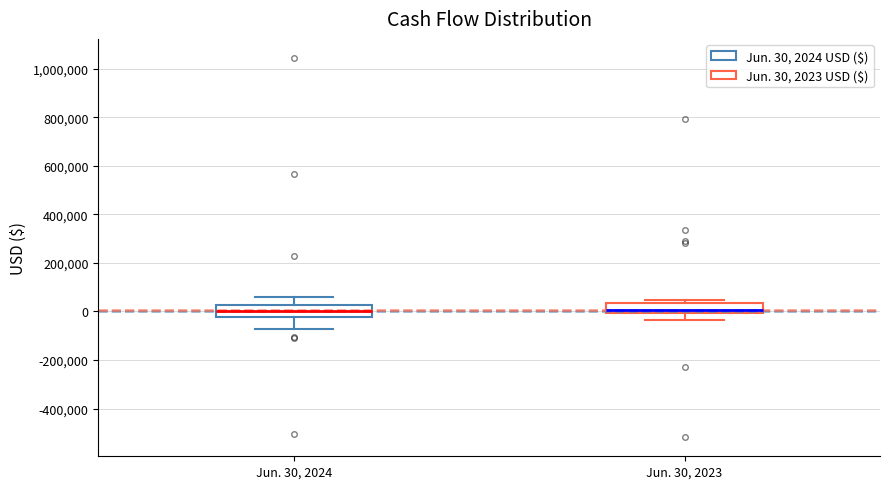

Reading left to right, transcribe this box plot: for each box, give where its median line is, the range the box spans, and where its two whiskers end, as read against the y-axis. The values are not printed on the chart, so give them approximately, as read against the axis.

Jun. 30, 2024: median 0, box -20000 to 20000, whiskers -80000 to 60000
Jun. 30, 2023: median 0 (just above the box's lower edge), box 0 to 40000, whiskers -40000 to 40000 (just above the box's upper edge)